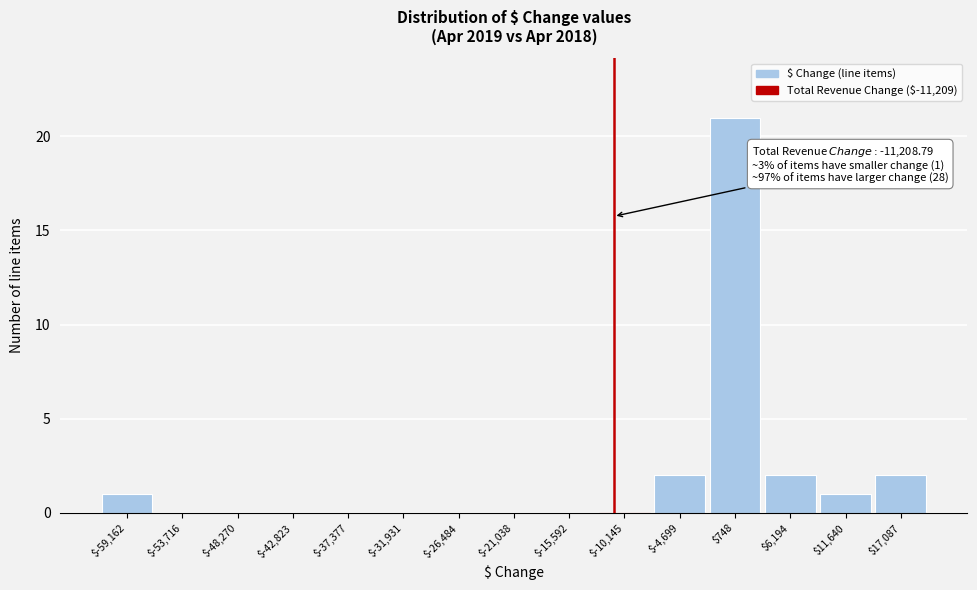

Which range on the x-axis has the tallest bar?

-2000 to 3000